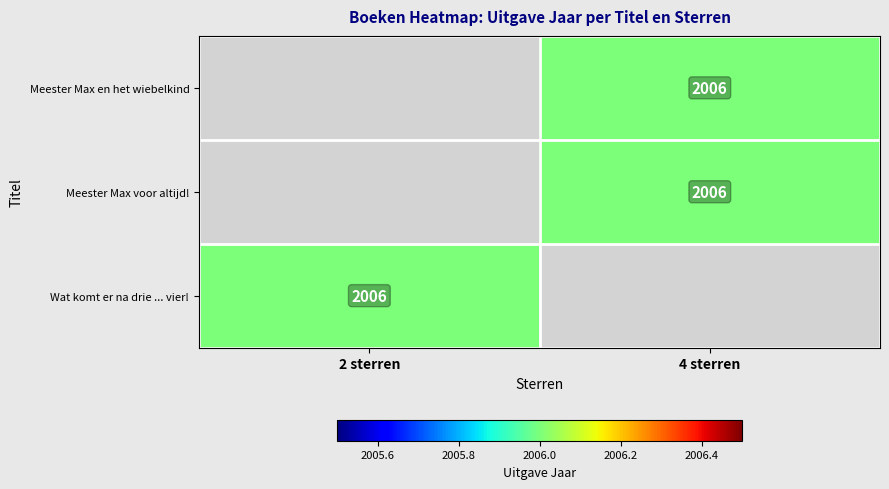

Is it true that Wat komt er na drie ... vier! equals 3216.6 at 2 sterren?

False